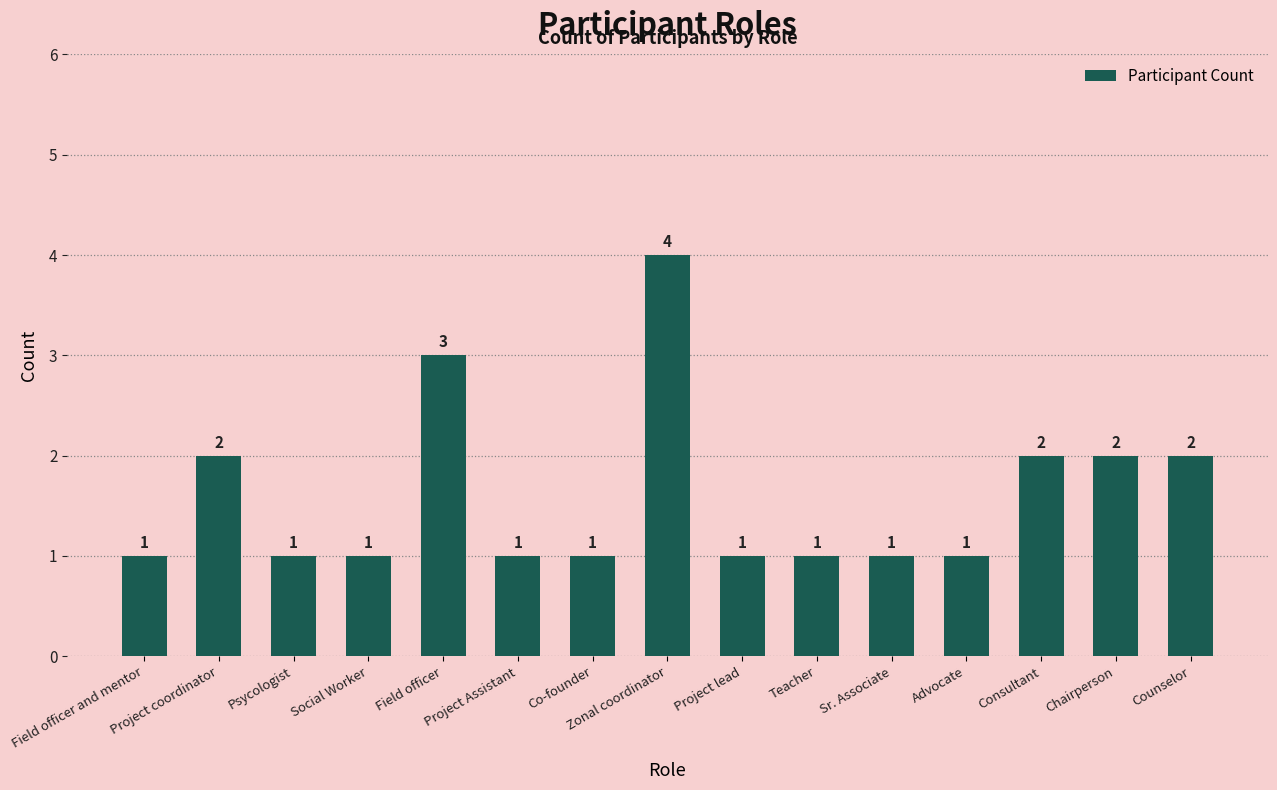

What is the minimum value shown in the chart?

1